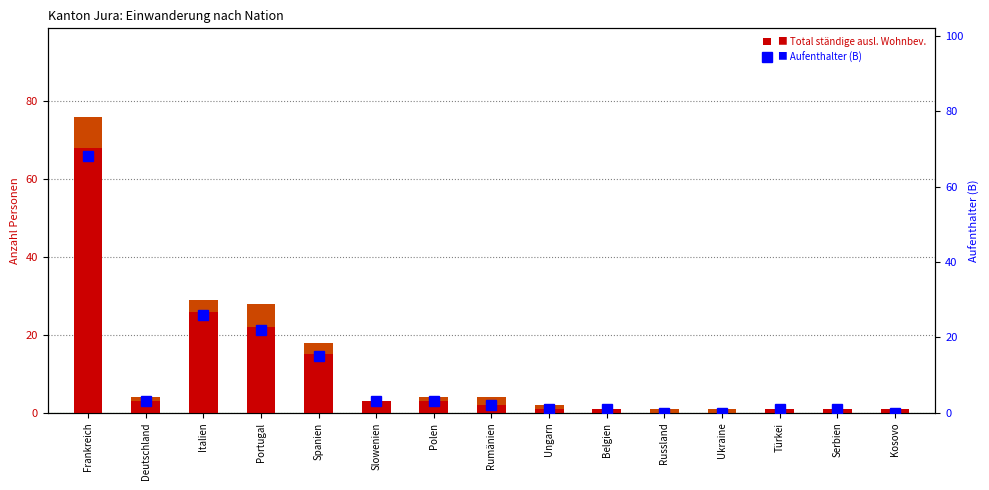

What is the sum of the Aufenthalter (B) values at Slowenien and Ungarn?

4